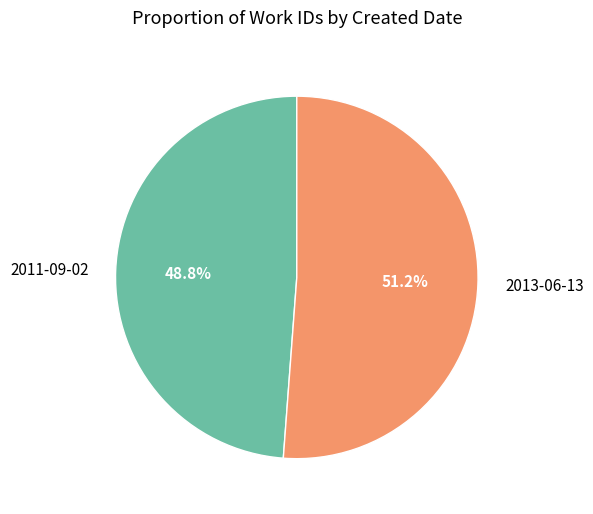

Do 2011-09-02 and 2013-06-13 together represent more than half of the pie?

Yes